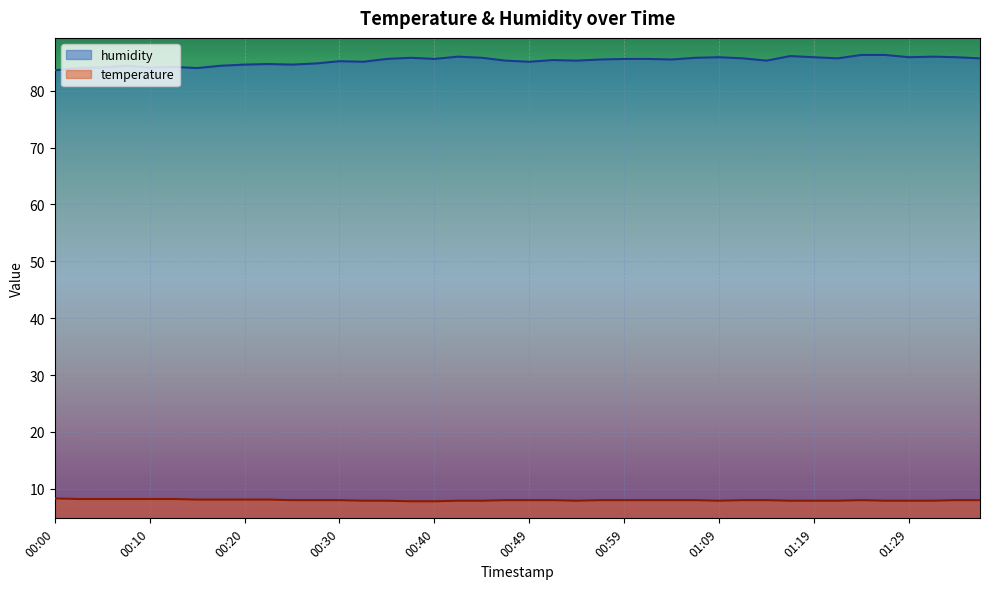

What are all the series names shown in the legend?

humidity, temperature